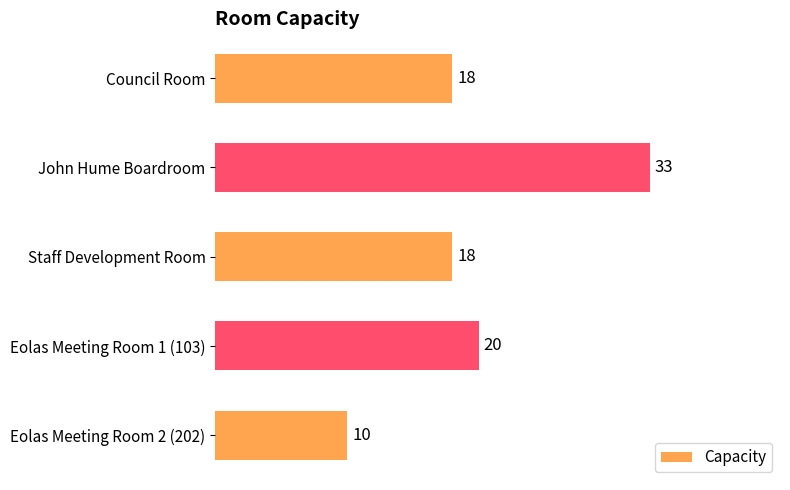

Reading top to bottom, what are all the values shown in this chart?

Council Room=18	John Hume Boardroom=33	Staff Development Room=18	Eolas Meeting Room 1 (103)=20	Eolas Meeting Room 2 (202)=10